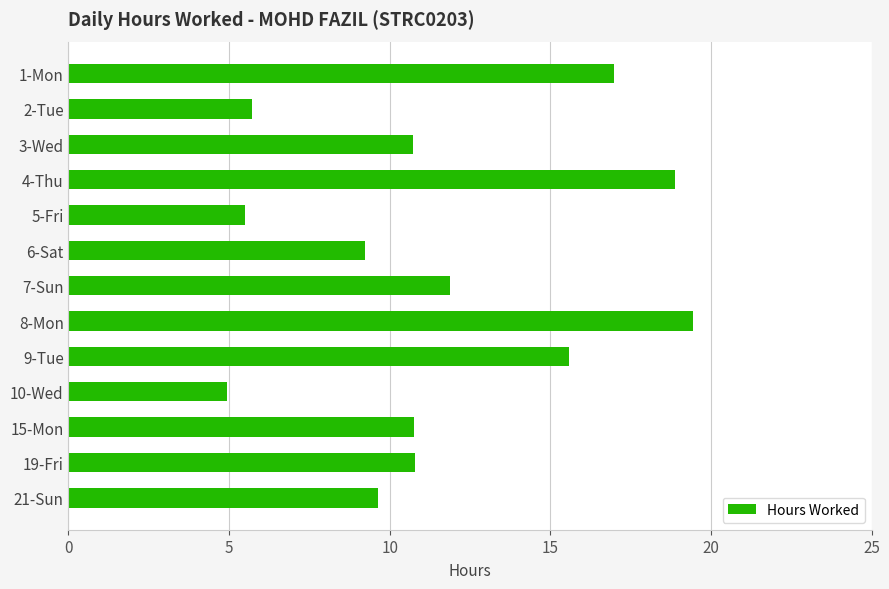

What is the smallest value displayed?

4.9